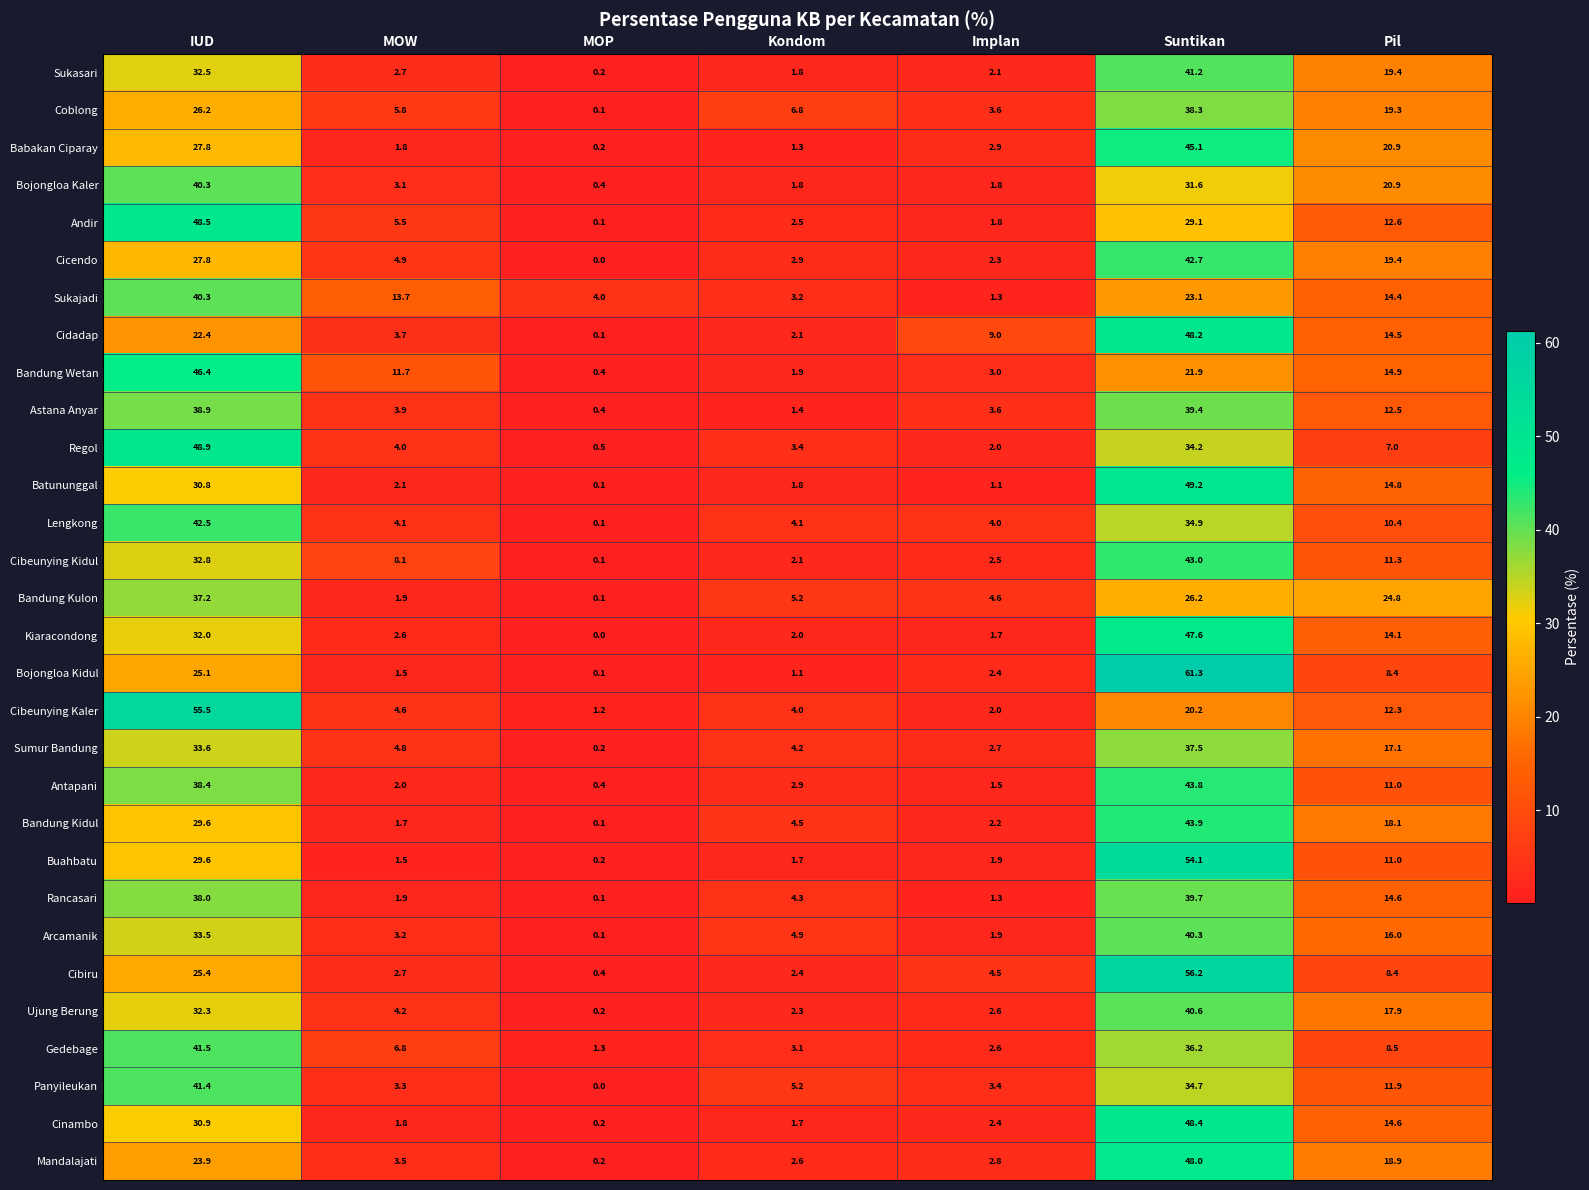

At which category does the chart reach its peak across all series?

Suntikan